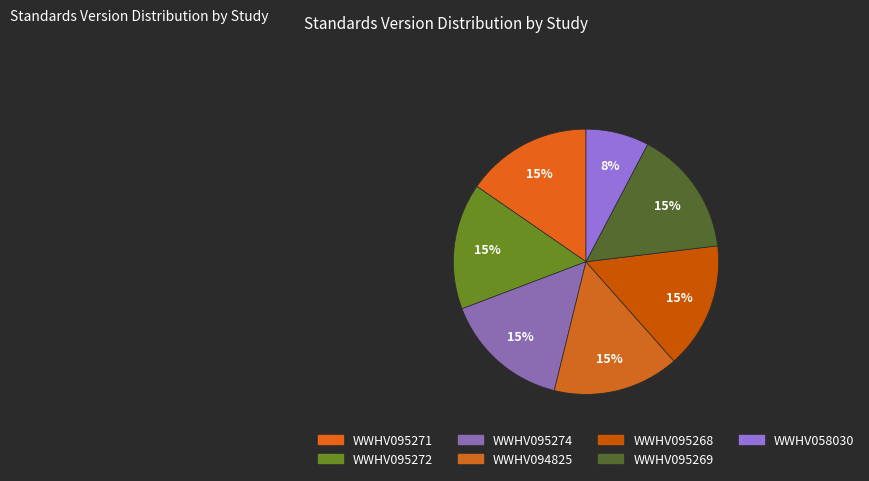

Is WWHV095274 the majority of the pie?

No